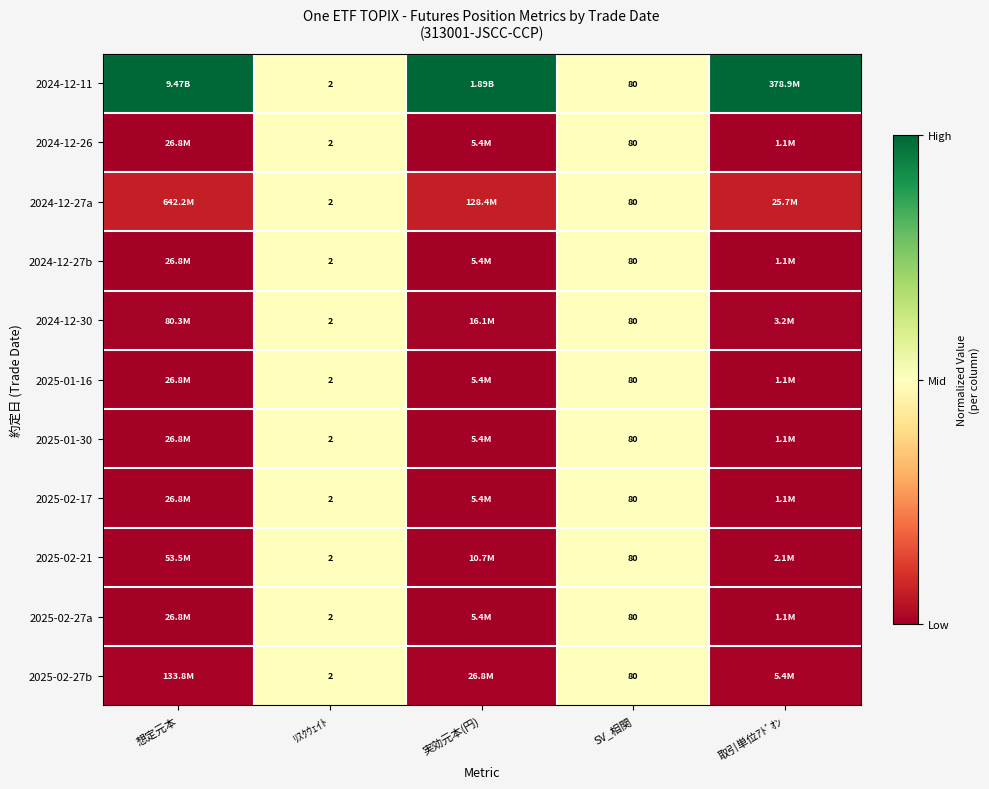

Count the number of categories in the chart.

5